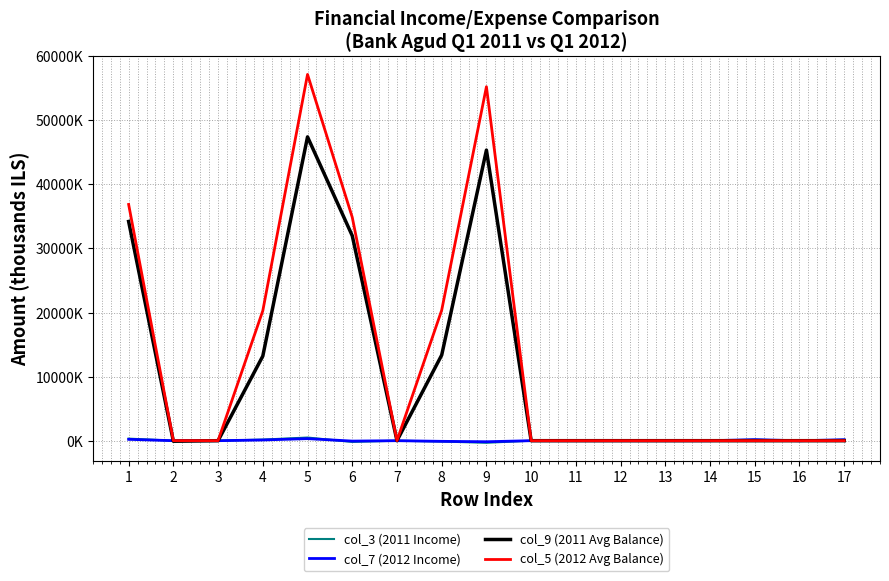

Does the chart have visible grid lines?

Yes